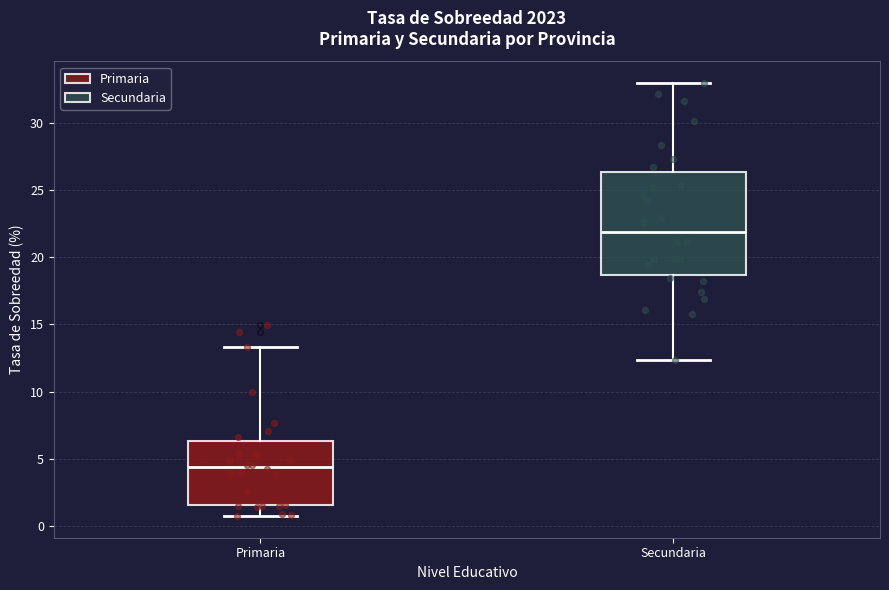

Which box has the lowest median line?

Primaria